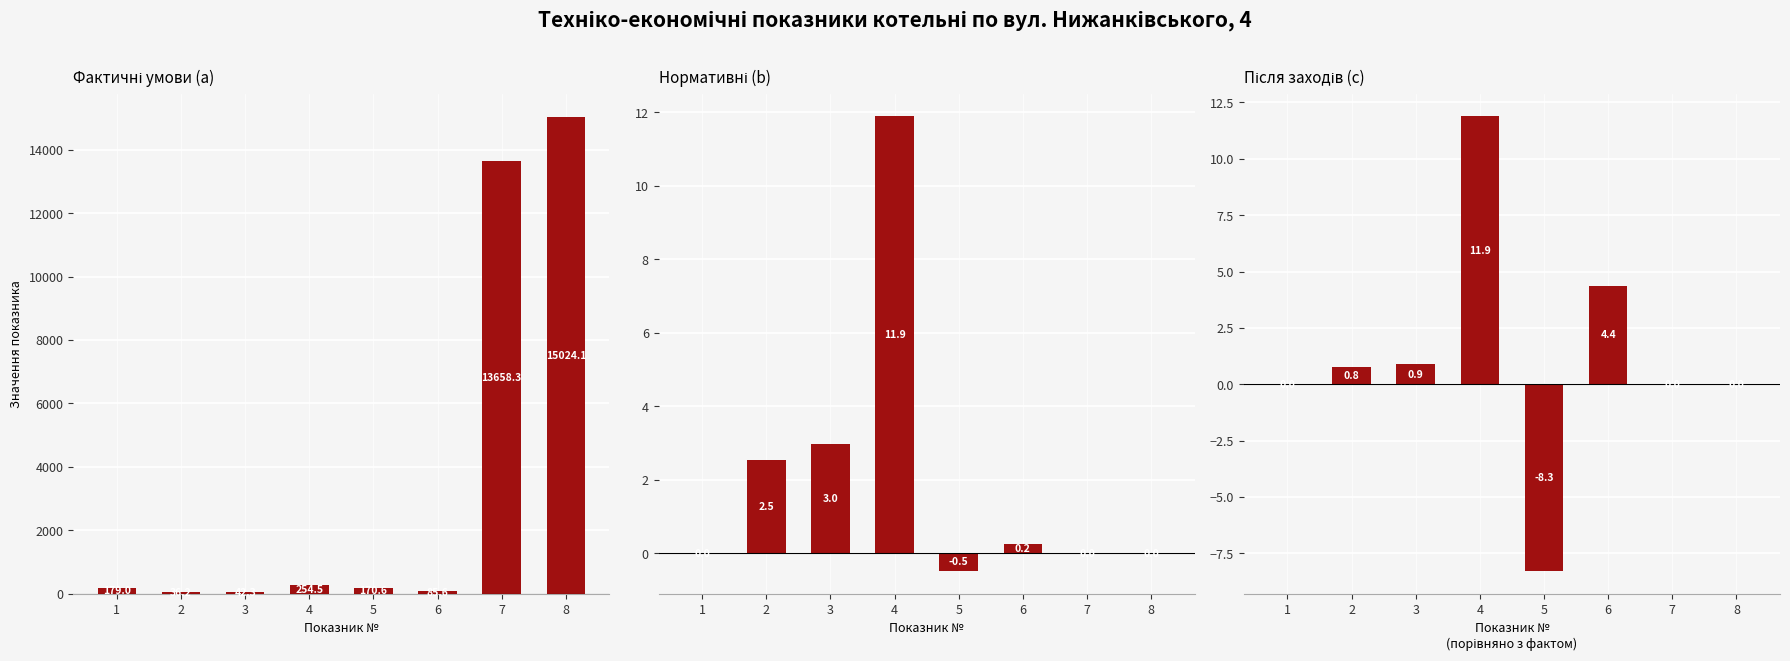

What is the difference between the Після заходів (c) values at 1 and 6?

4.4